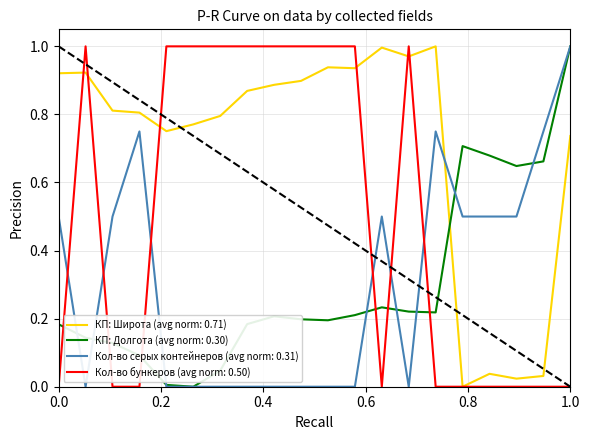

After their last crossing, which series has the higher values: КП: Долгота (avg norm: 0.30) or Кол-во бункеров (avg norm: 0.50)?

КП: Долгота (avg norm: 0.30)